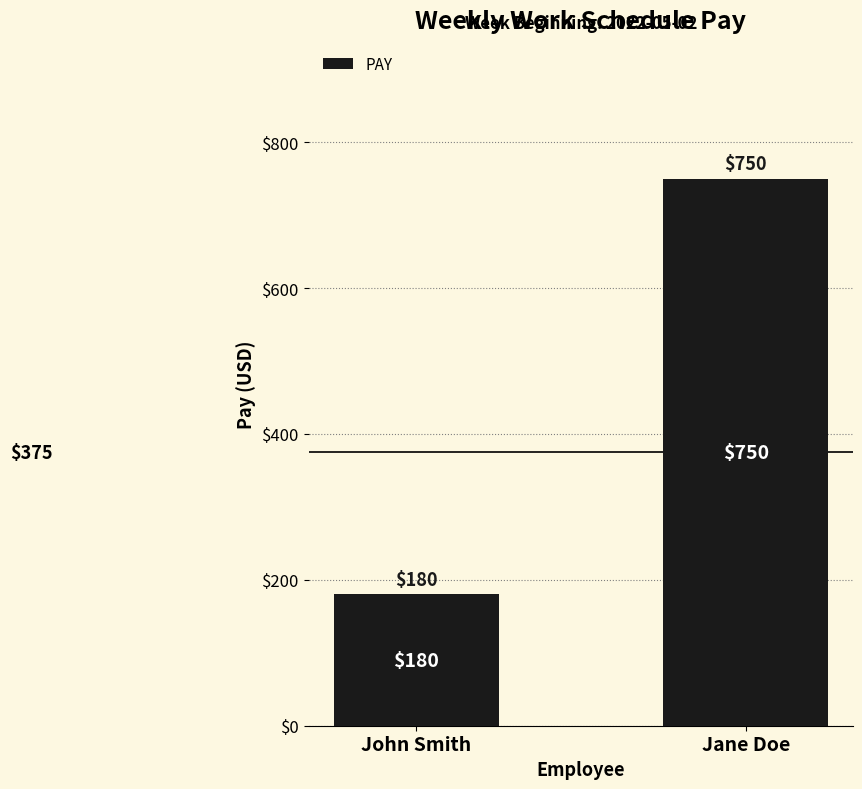

True or false: the data shows 750 at Jane Doe.

True